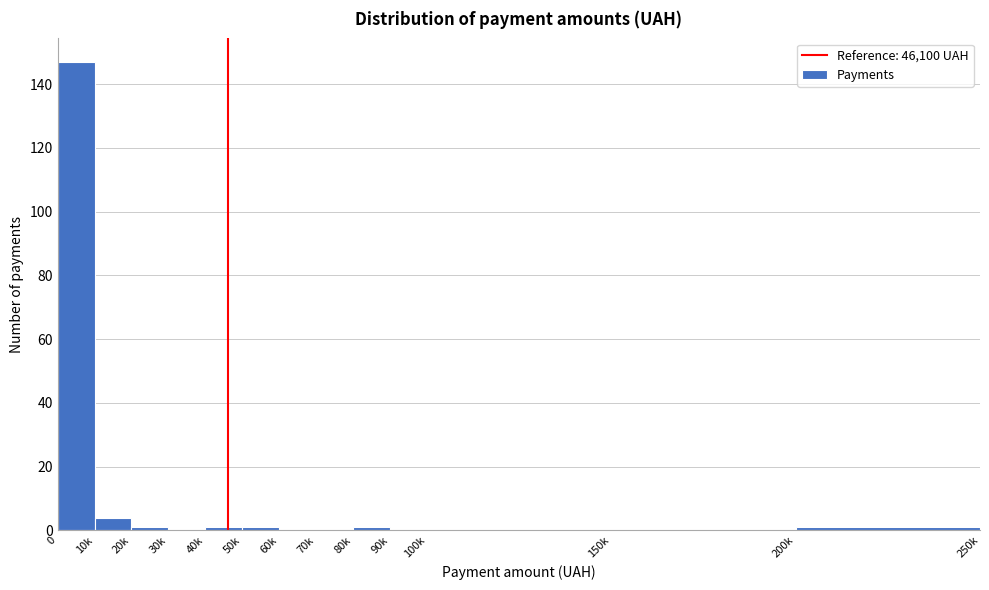

Reading right to left, transcribe all the data shown in this chart.

200k=1	150k=0	100k=0	90k=0	80k=1	70k=0	60k=0	50k=1	40k=1	30k=0	20k=1	10k=4	0=147